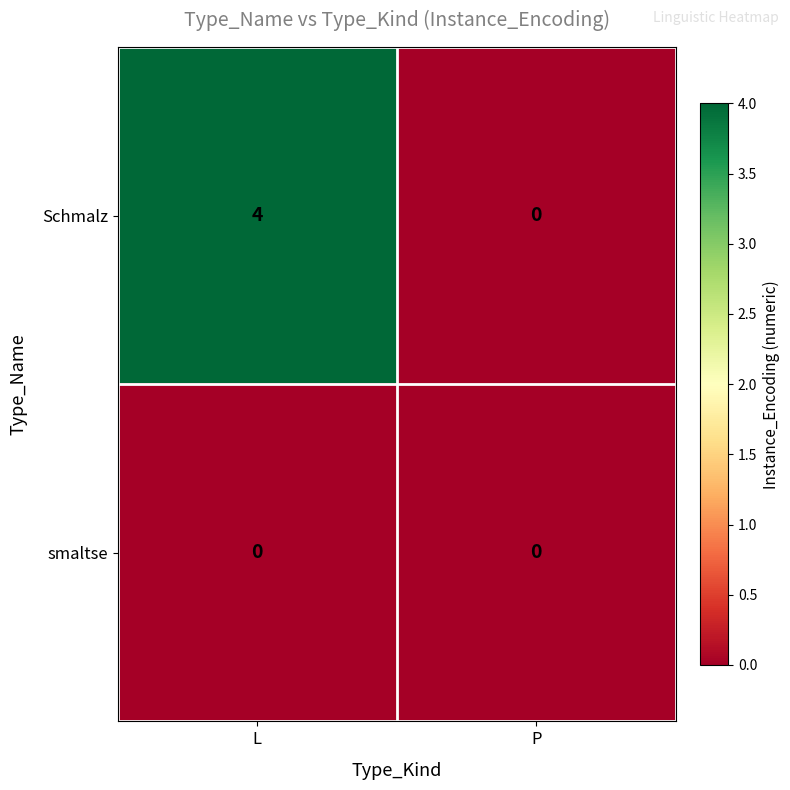

What is the sum of the Schmalz values at L and P?

4